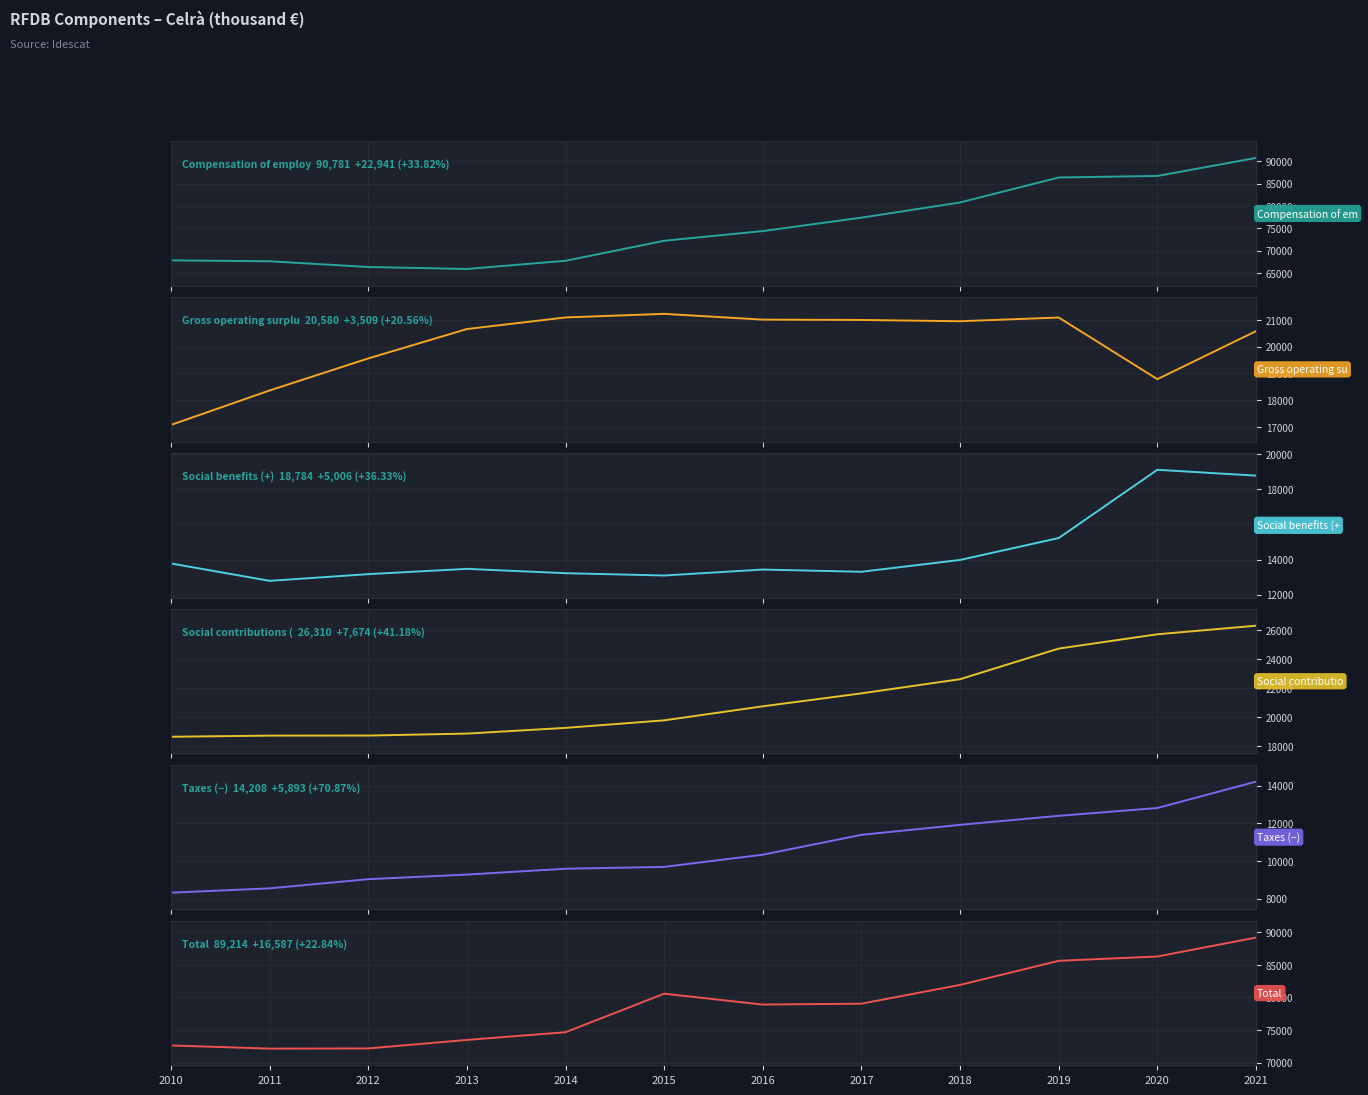

What is the minimum value shown in the chart?

8315